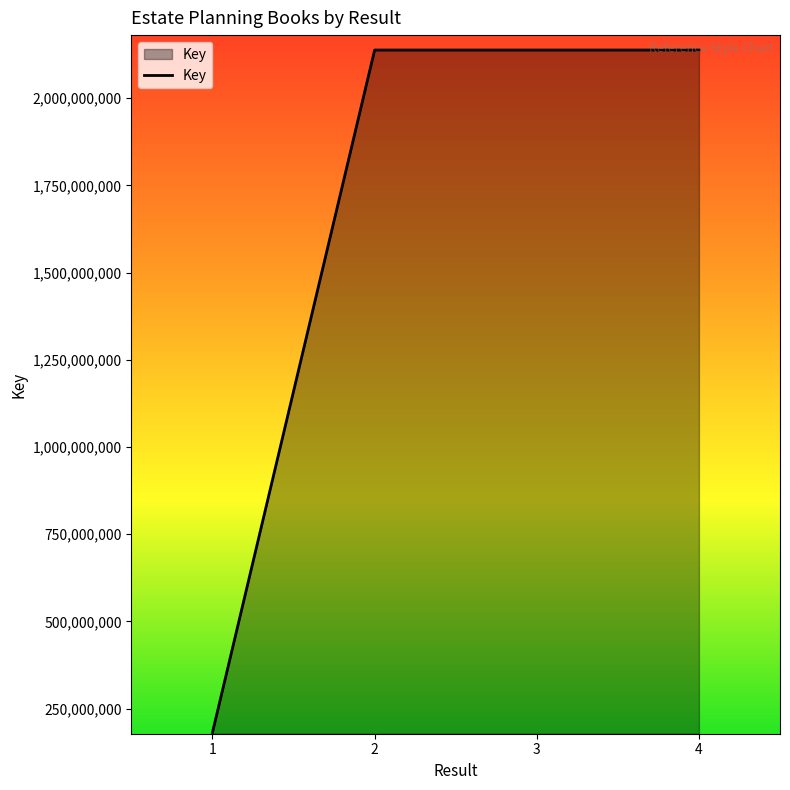

Read the value at 3, to the nearest 50.

2137696250